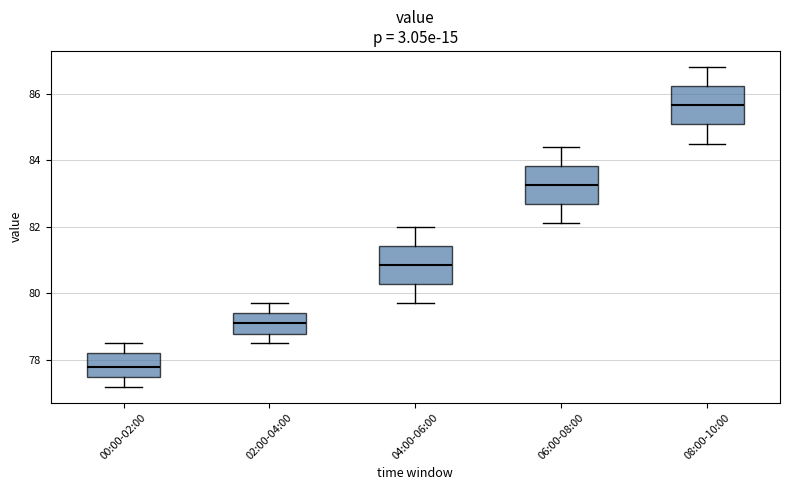

Which box's median line is the lowest?

00:00-02:00